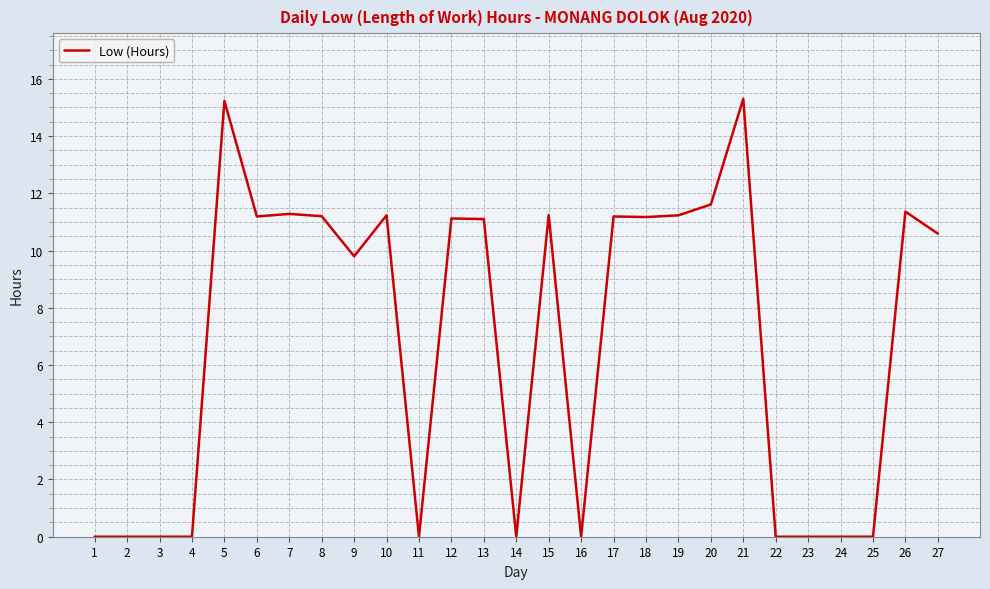

What is the difference between the values at 13 and 22?

11.1